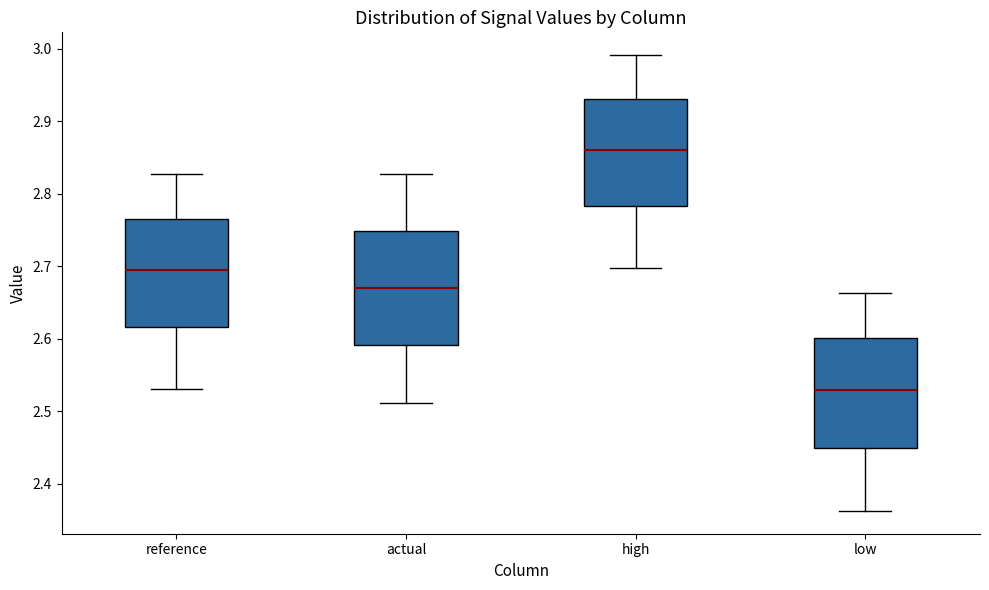

Reading left to right, transcribe this box plot: for each box, give where its median line is, the range the box spans, and where its two whiskers end, as read against the y-axis. The values are not printed on the chart, so give them approximately, as read against the axis.

reference: median 2.70, box 2.62 to 2.77, whiskers 2.53 to 2.83
actual: median 2.67, box 2.59 to 2.75, whiskers 2.51 to 2.83
high: median 2.86, box 2.78 to 2.93, whiskers 2.70 to 2.99
low: median 2.53, box 2.45 to 2.60, whiskers 2.36 to 2.66